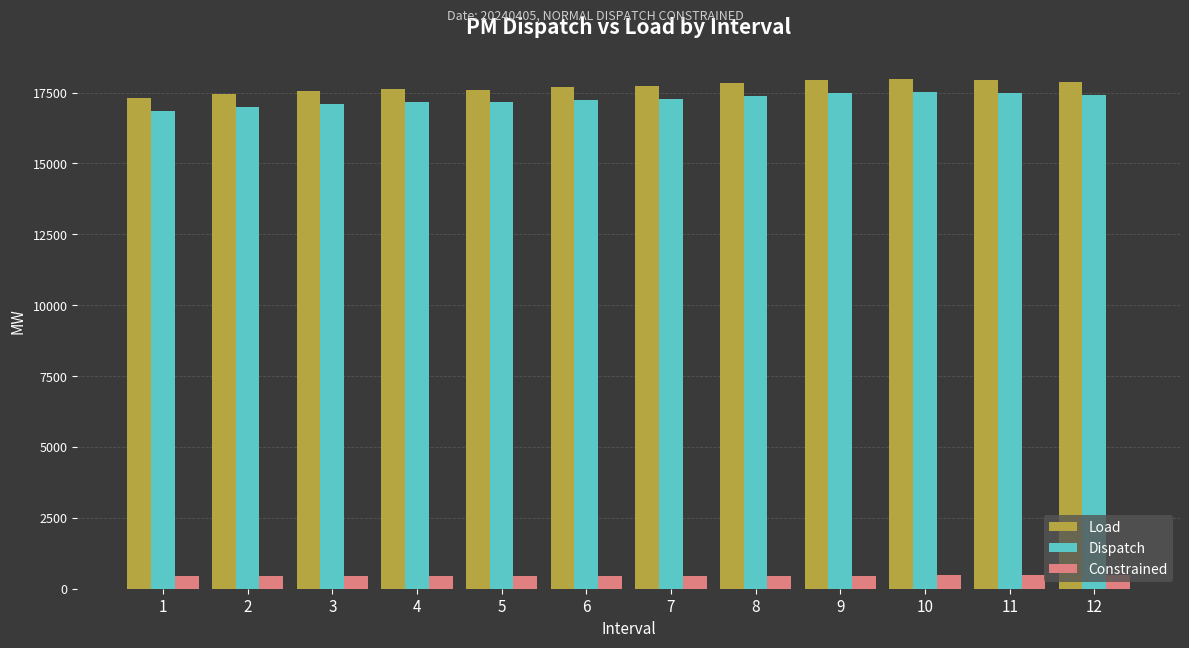

What is the difference between the Constrained values at 8 and 1?

8.9